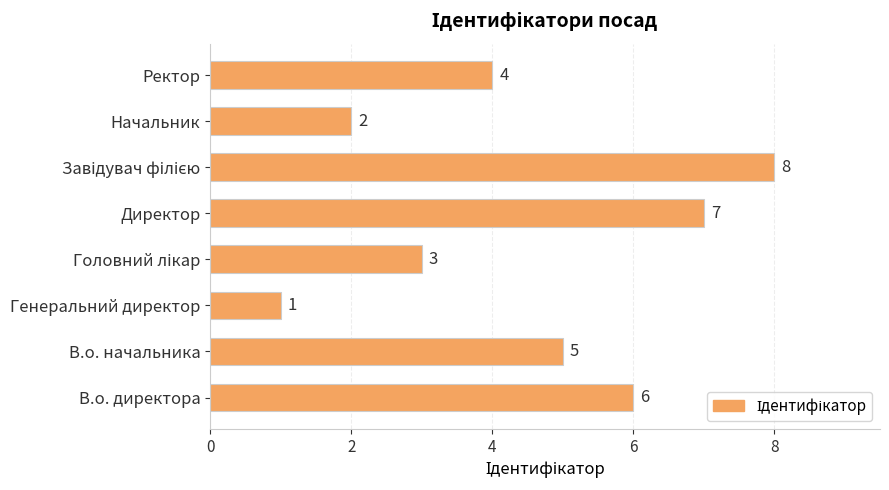

How many values are below 5?

4